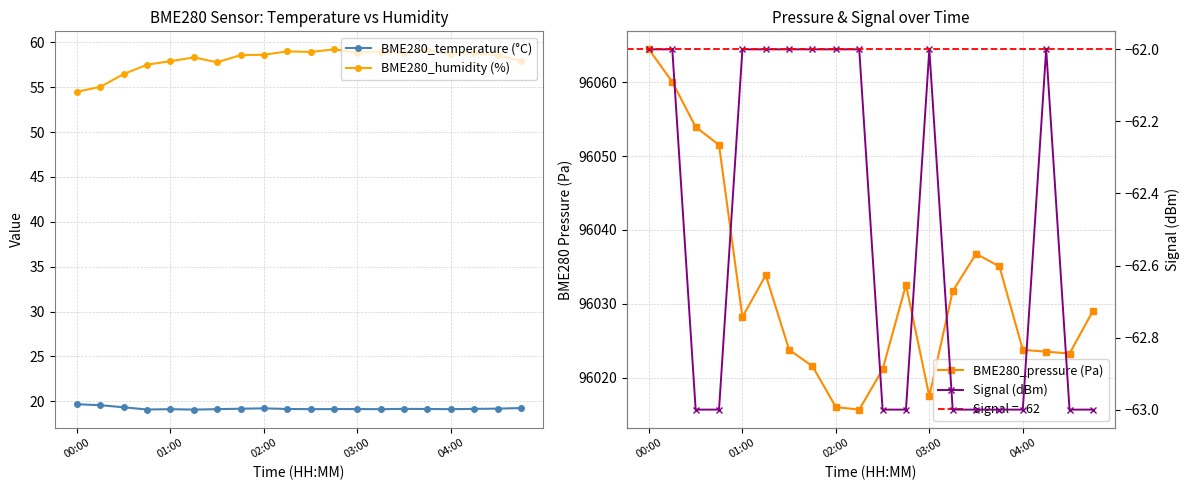

True or false: BME280_temperature (°C) has more than 1 points higher than both neighbors.

True